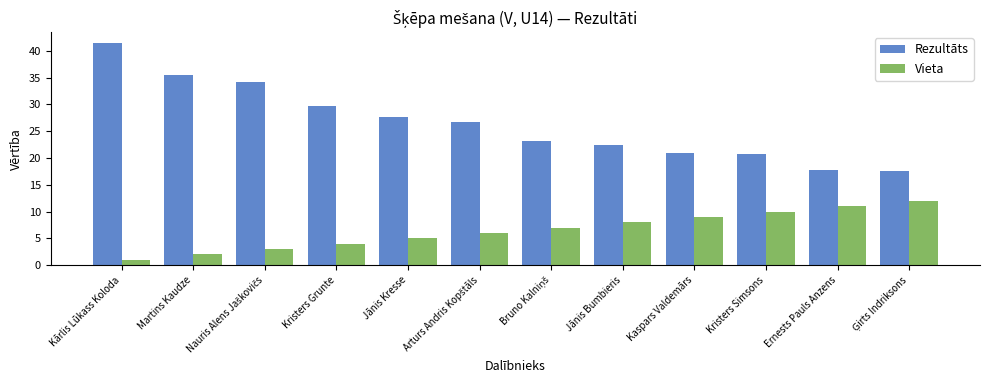

Which series has the largest total across all categories?

Rezultāts